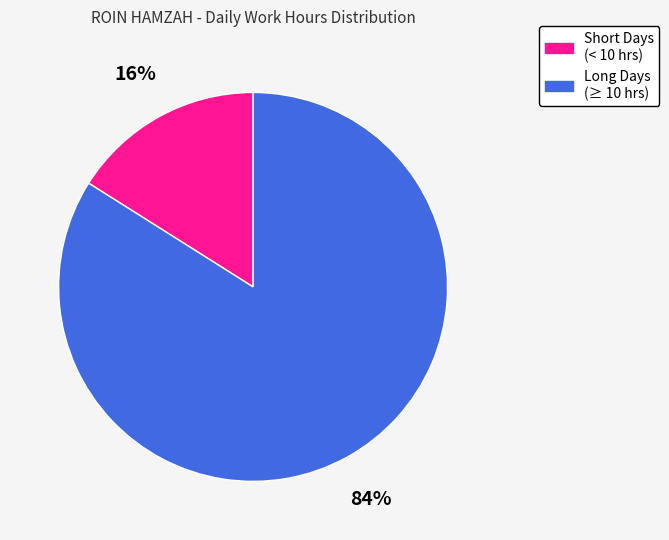

To the nearest percent, what is the average slice percentage?

50%